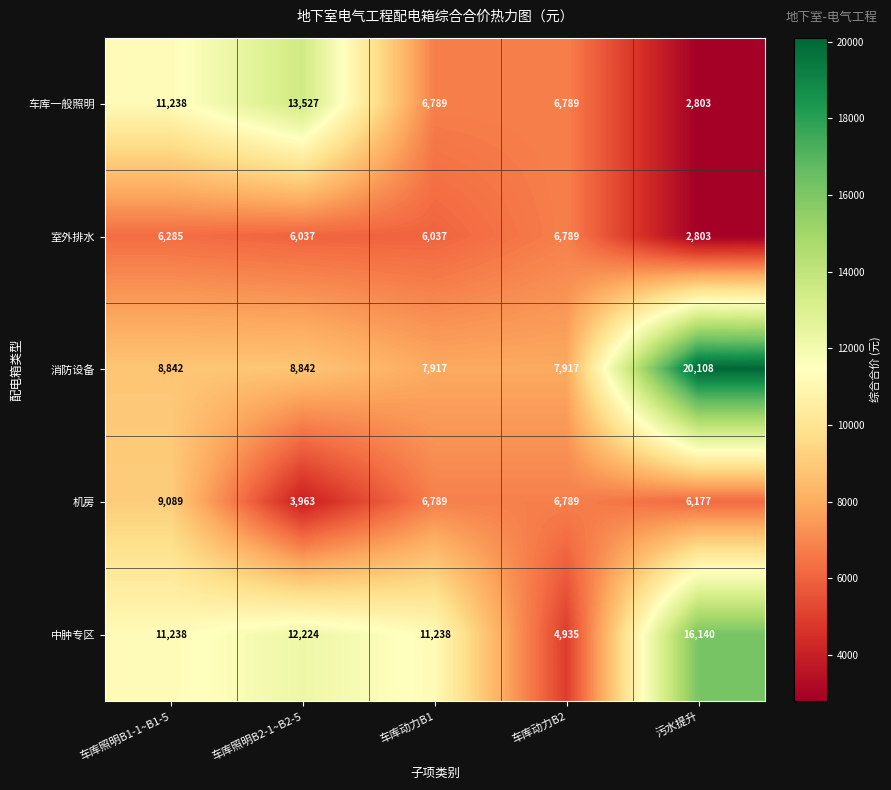

Reading left to right, what are all the values shown in this chart?

车库一般照明: 11238	13527	6789	6789	2803
室外排水: 6285	6037	6037	6789	2803
消防设备: 8842	8842	7917	7917	20108
机房: 9089	3963	6789	6789	6177
中肿专区: 11238	12224	11238	4935	16140